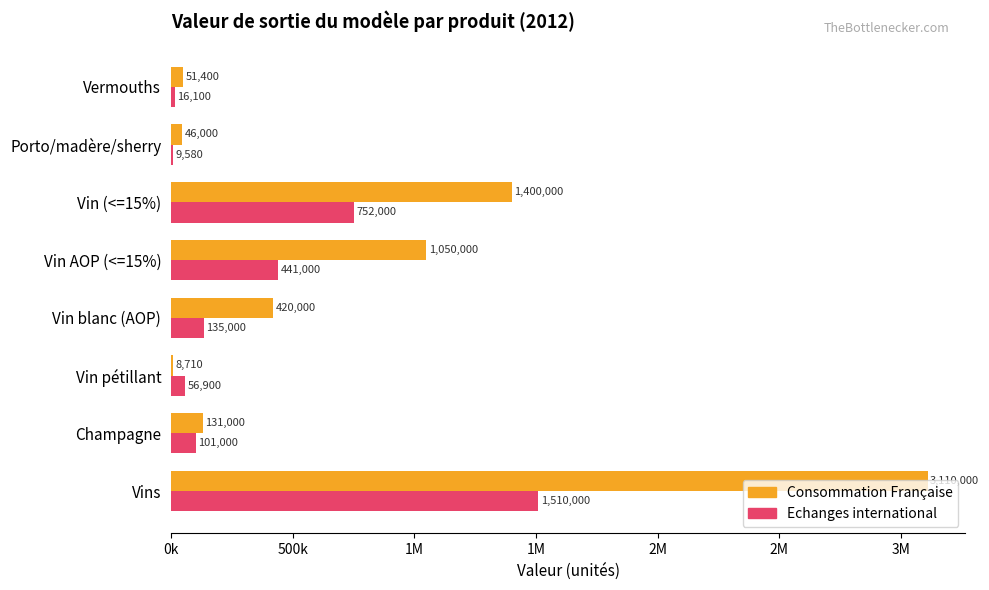

What are all the series names shown in the legend?

Consommation Française, Echanges international